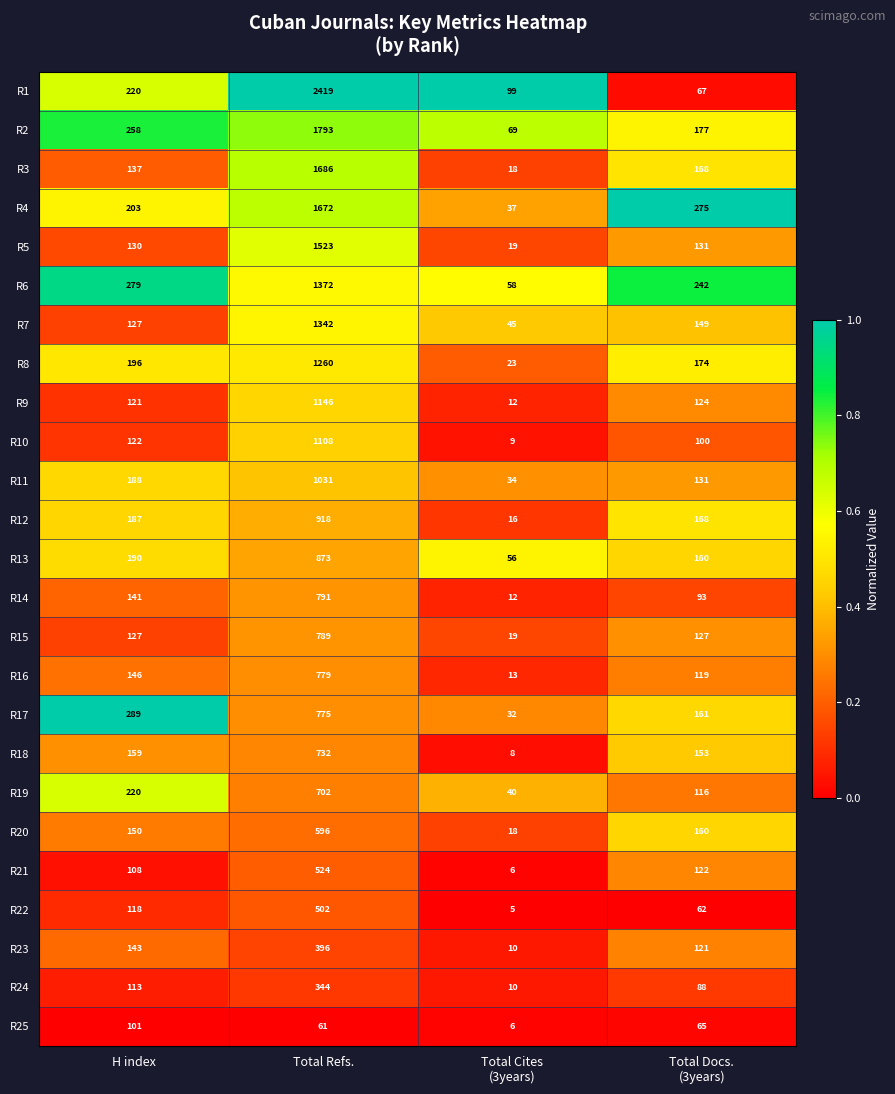

How many data points does each series have?

4